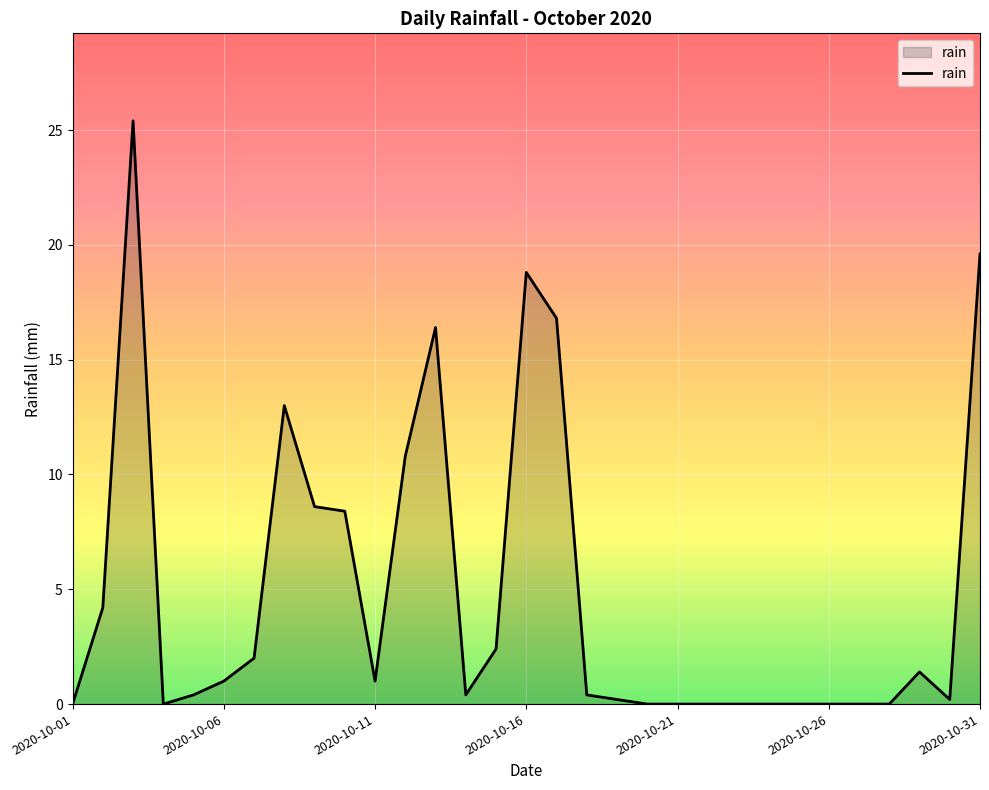

How many lines are shown in the chart?

1